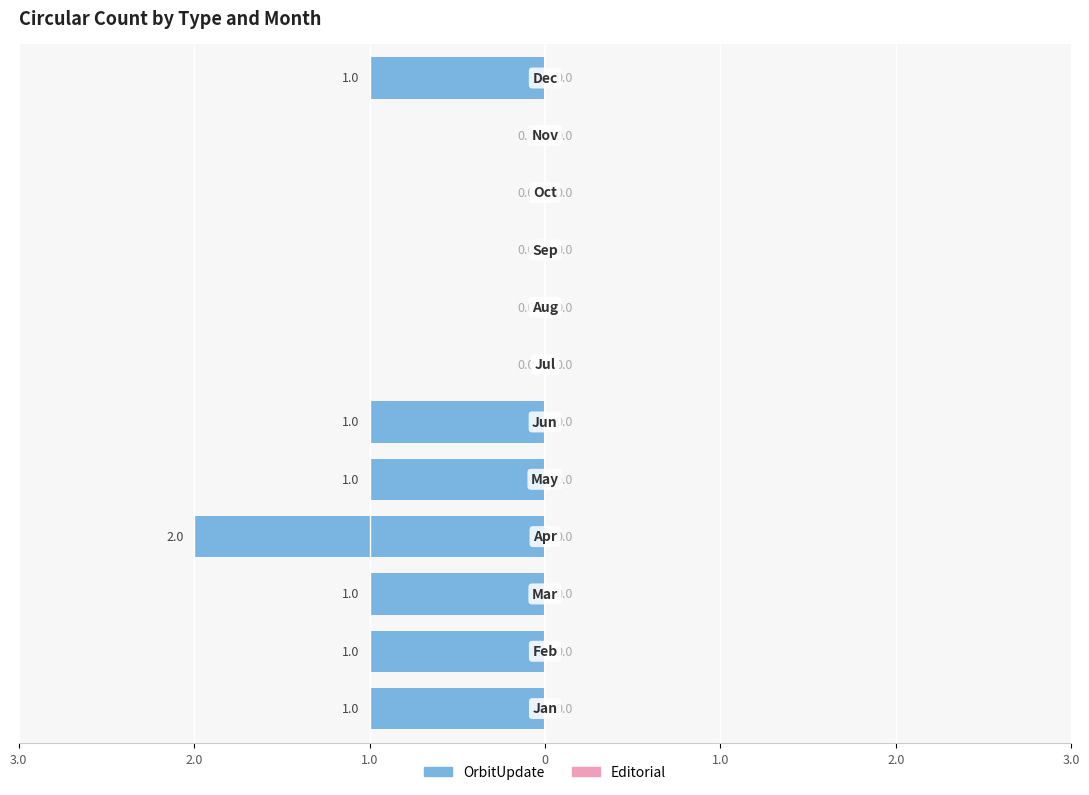

Between Dec and May, which is larger?

Dec